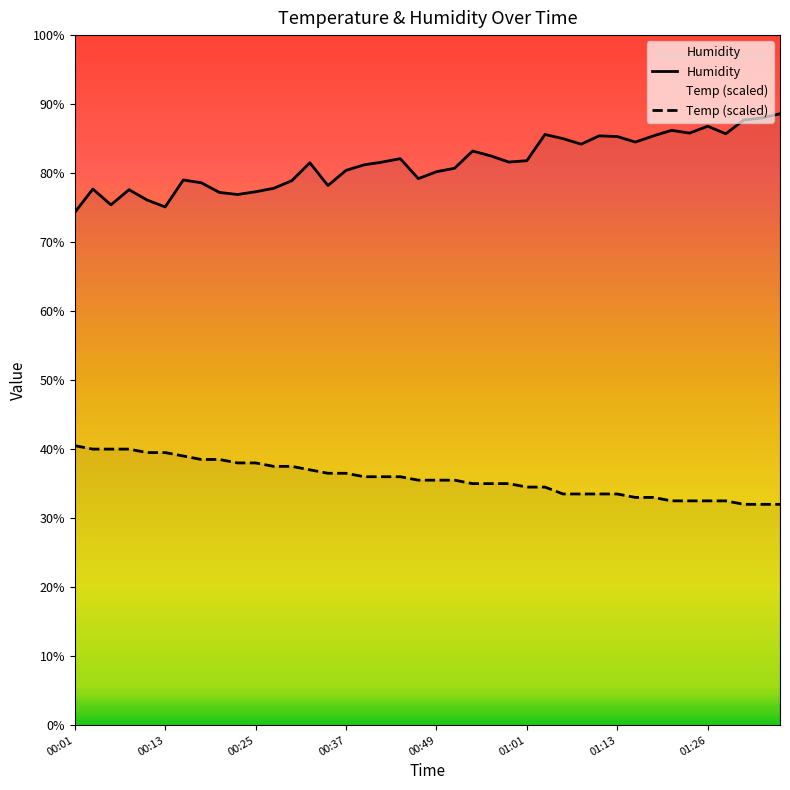

True or false: Humidity has a value of 22.1 at 33.

False